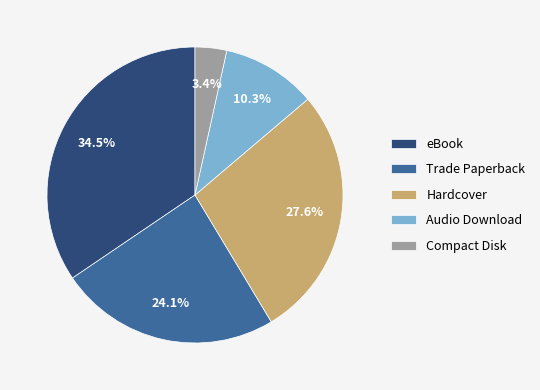

To the nearest percent, what is the combined percentage of Hardcover and Compact Disk?

31%